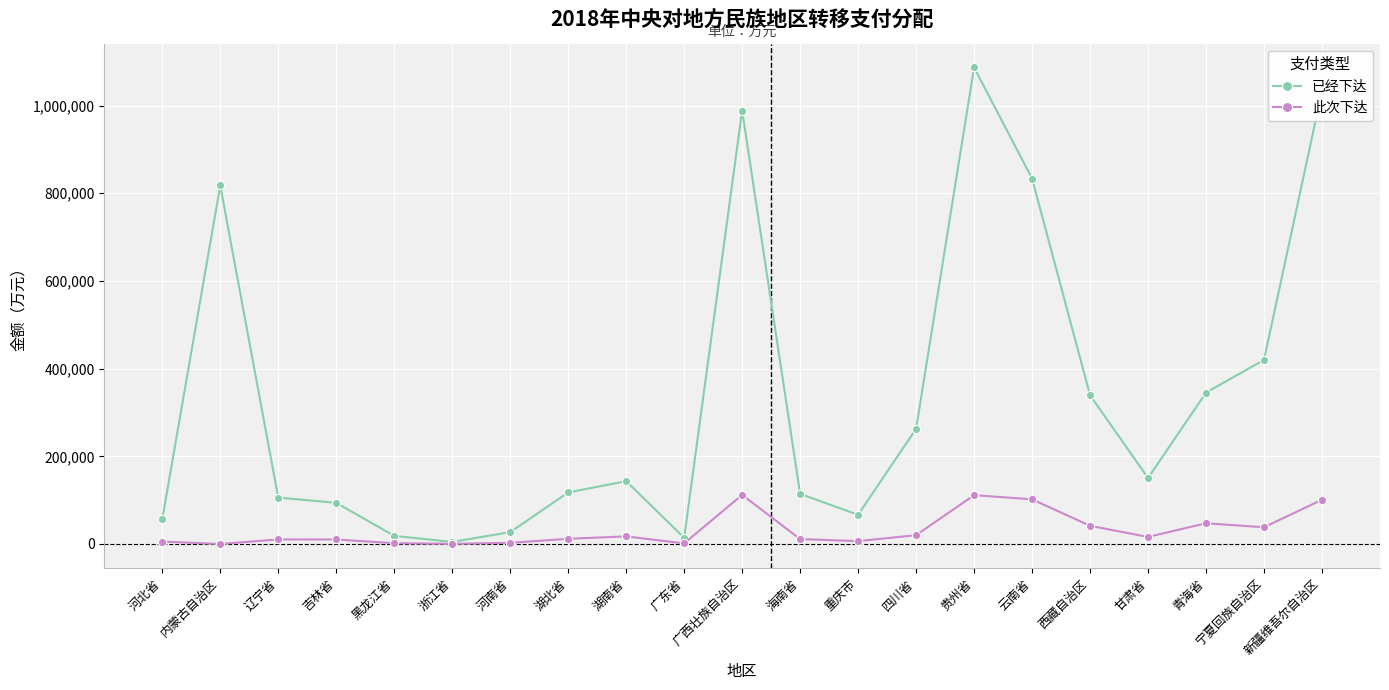

What is the label of the 13th point from the right?

湖南省